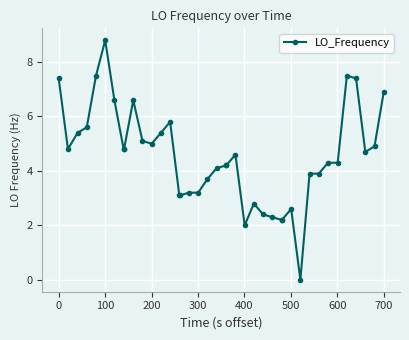

True or false: there are more than 1 points higher than both neighbors.

True